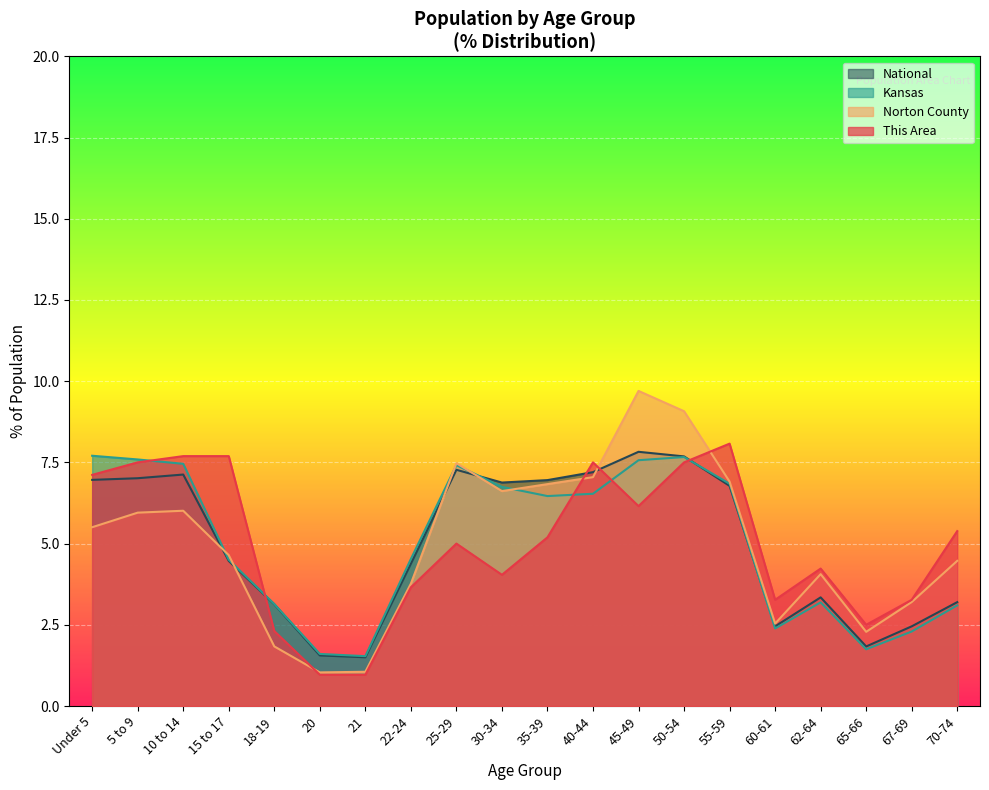

What is the total value across all series at 20?

5.2